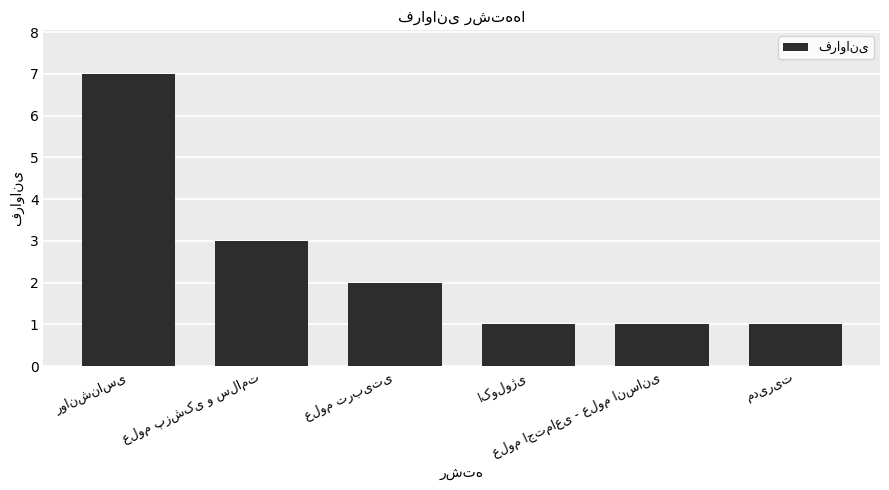

What is the difference between the maximum and minimum values?

6